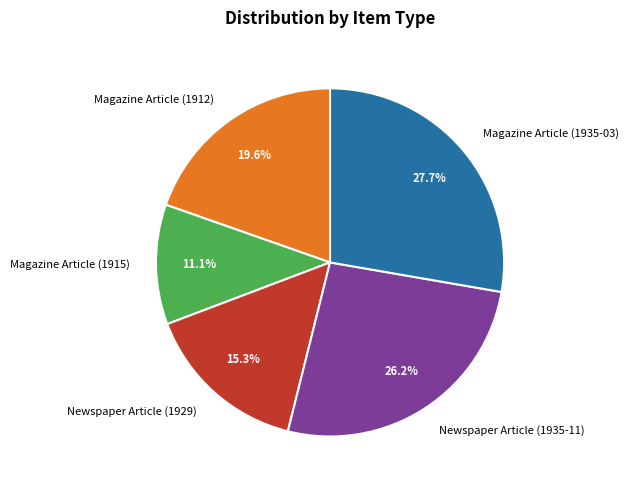

True or false: Magazine Article (1935-03) accounts for 15% of the total.

False